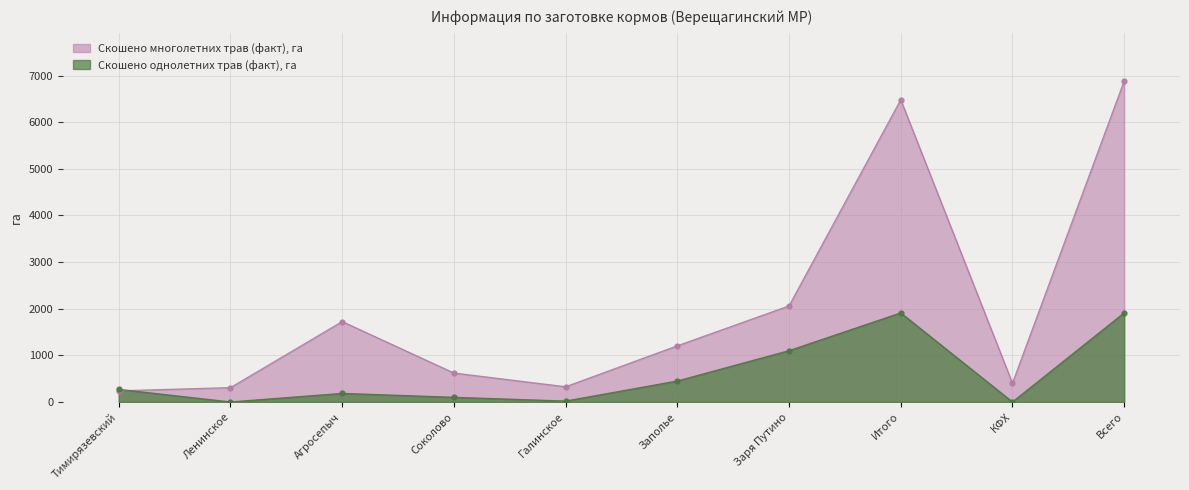

At which label is Скошено многолетних трав (факт), га closest to 3560?

Заря Путино